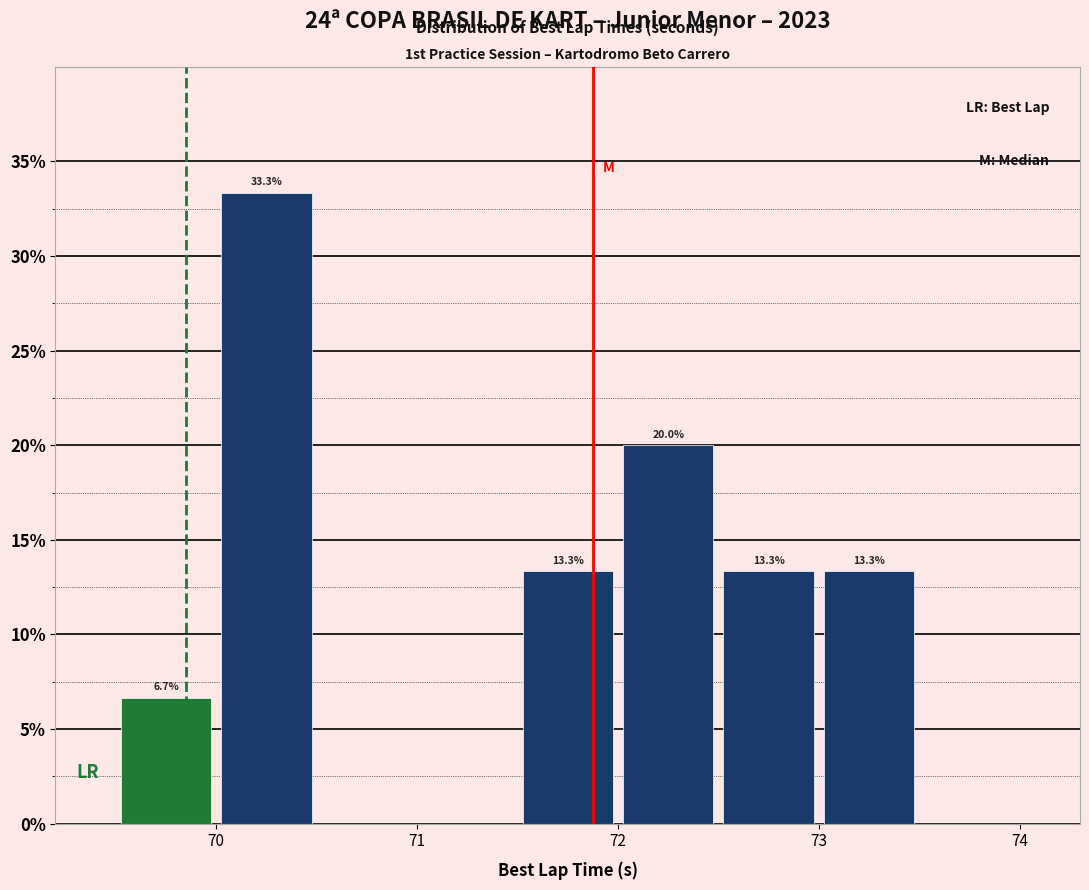

Over which range of the x-axis is the bar tallest?

70.0 to 70.5